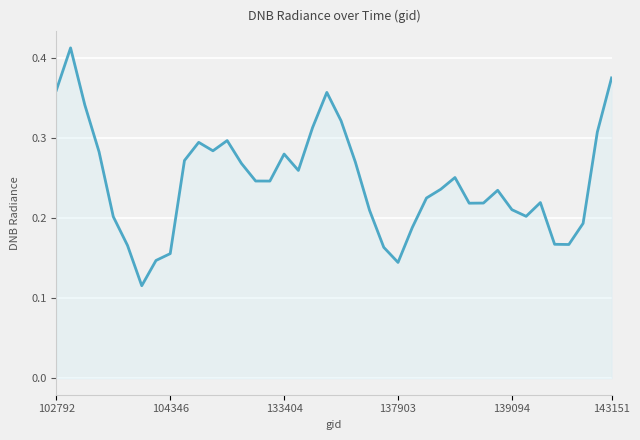

Where is the data nearest to the value 0?

6